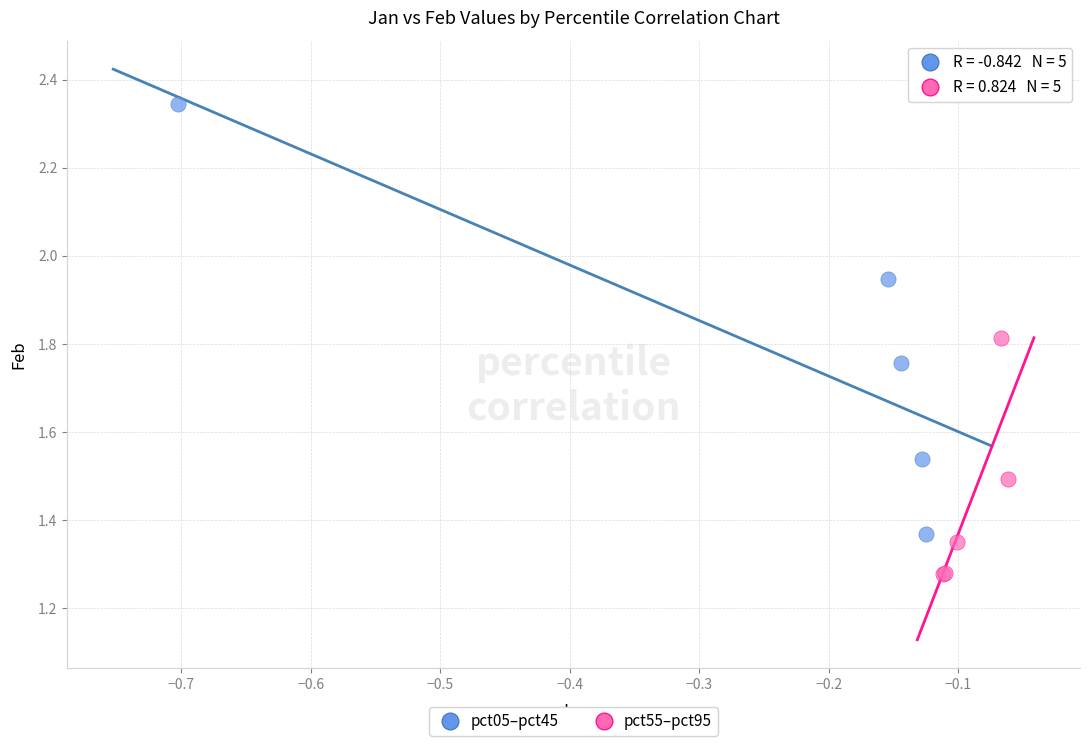

Which series reaches the maximum Y coordinate?

pct05–pct45